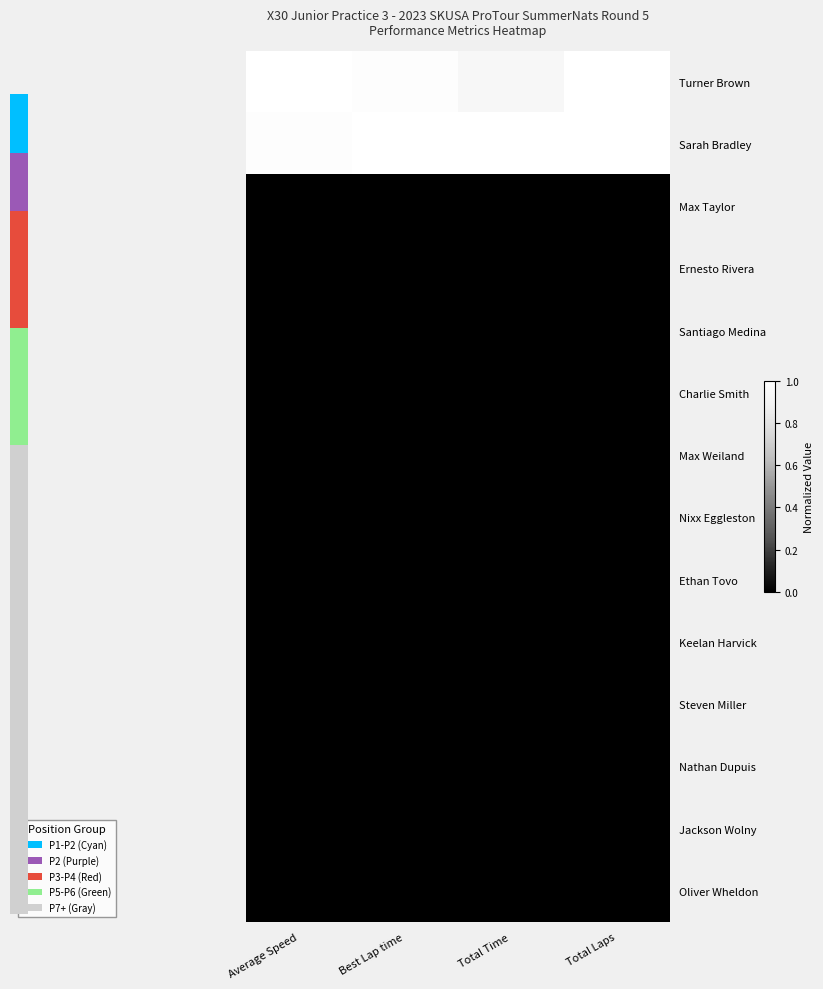

At Average Speed, list the series in order from smallest to largest.

Max Taylor, Ernesto Rivera, Santiago Medina, Charlie Smith, Max Weiland, Nixx Eggleston, Ethan Tovo, Keelan Harvick, Steven Miller, Nathan Dupuis, Jackson Wolny, Oliver Wheldon, Sarah Bradley, Turner Brown